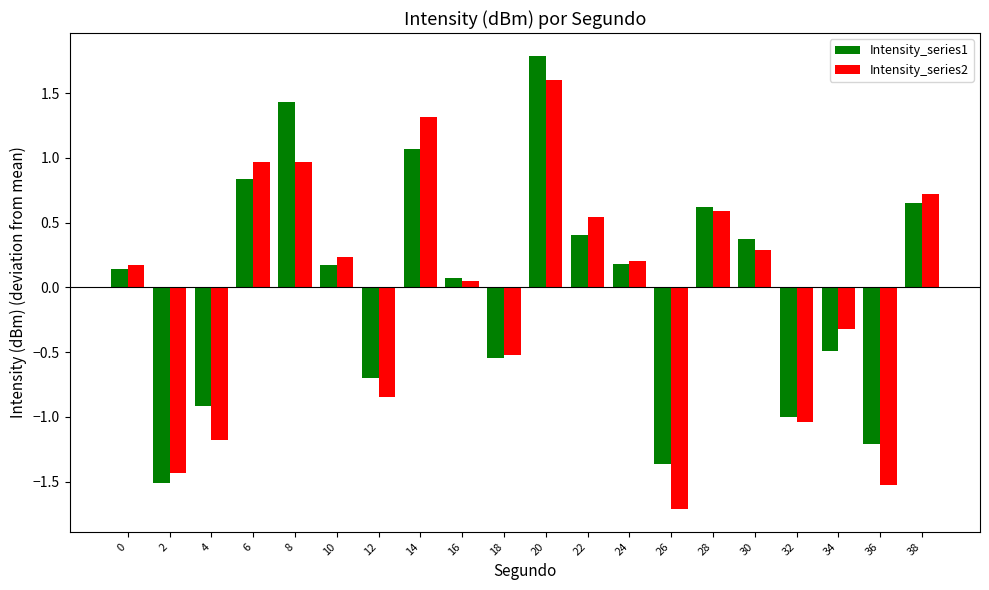

What is the minimum value shown in the chart?

-1.7